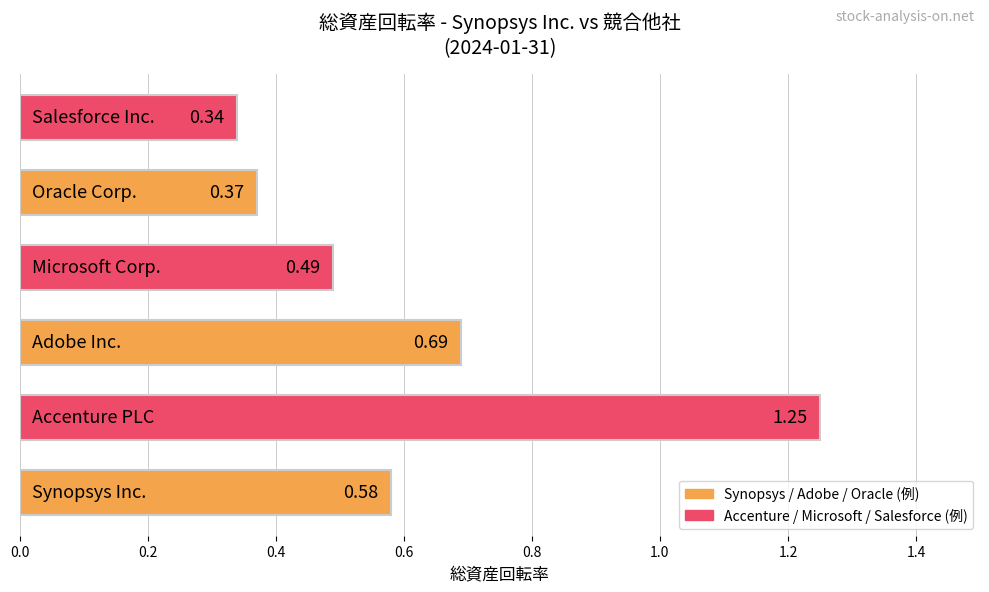

What is the sum of all values?

3.7